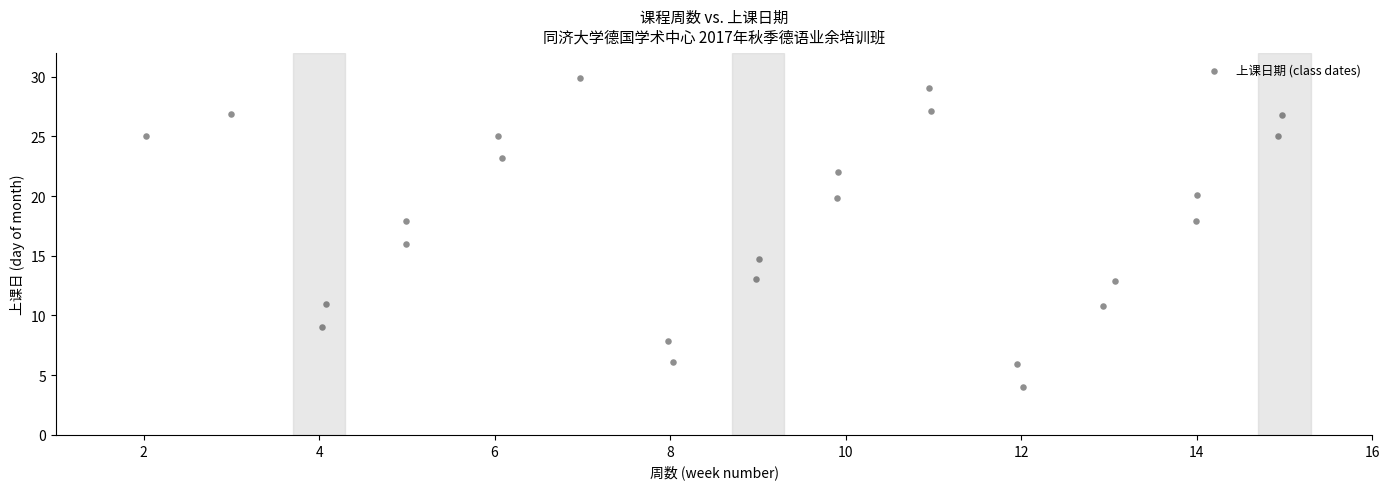

What is the range of Y values (max minus min)?

25.9